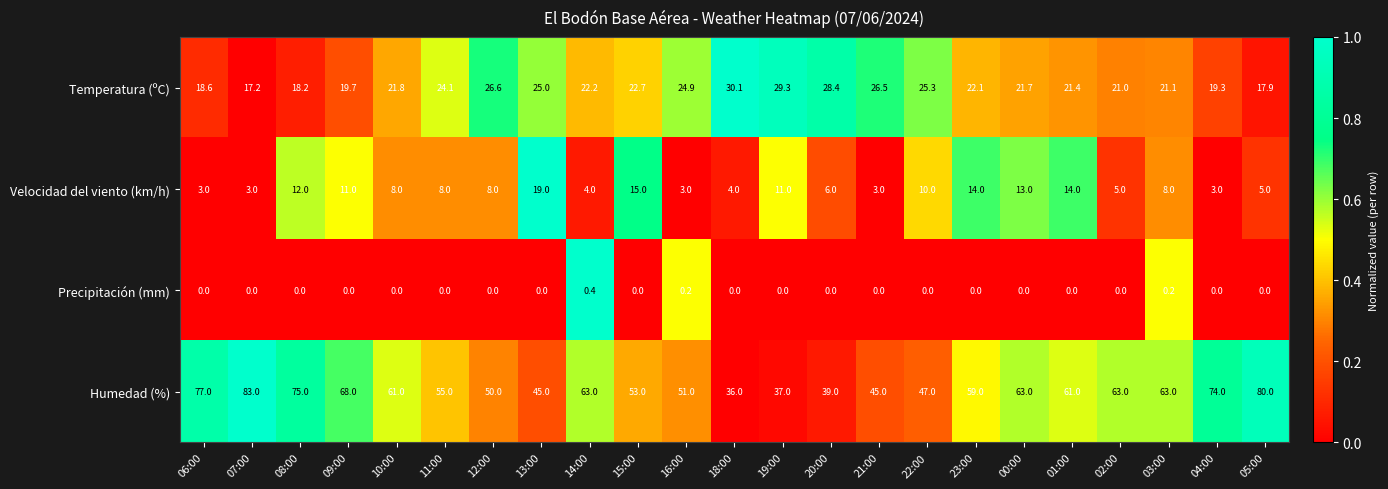

What is the sum of the Velocidad del viento (km/h) values at 11:00 and 08:00?

20.0